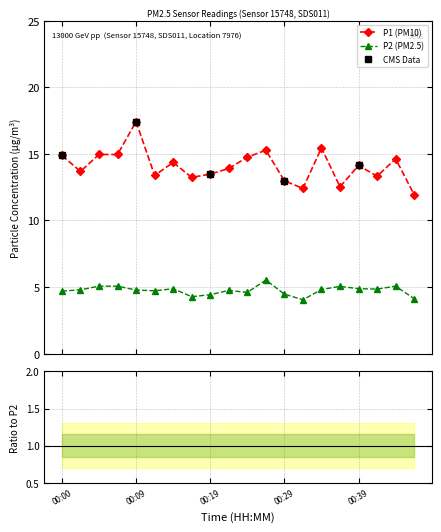

Where is the first local minimum for P2?

00:12